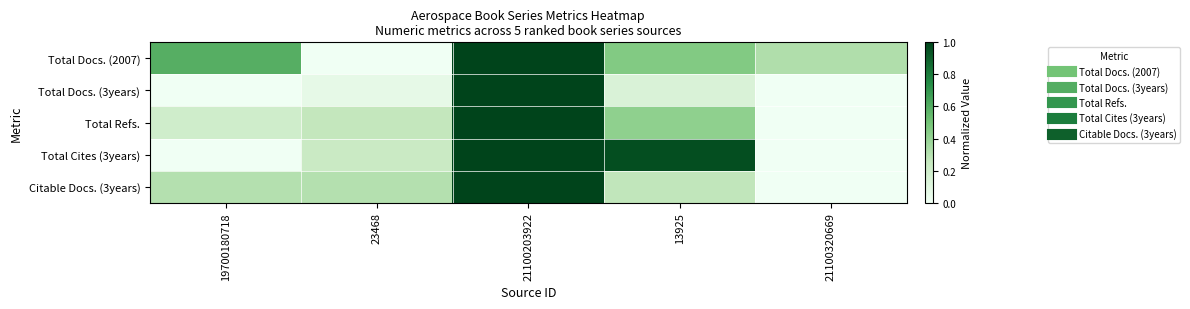

Rank the series at 23468 from highest to lowest value.

Citable Docs. (3years), Total Refs., Total Cites (3years), Total Docs. (3years), Total Docs. (2007)